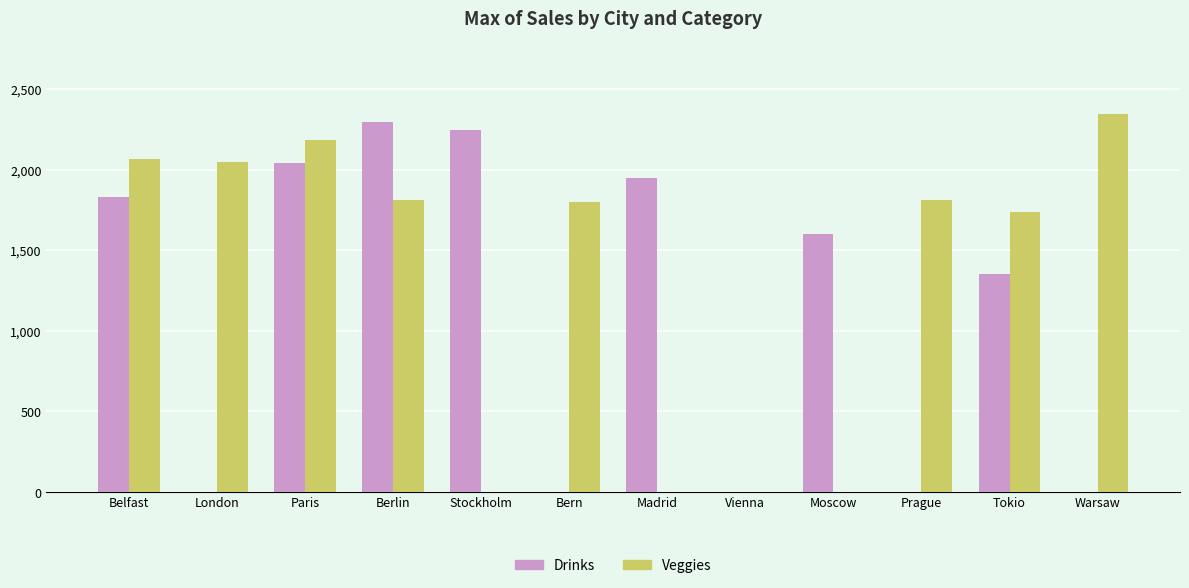

What is the sum of all Veggies values?

15811